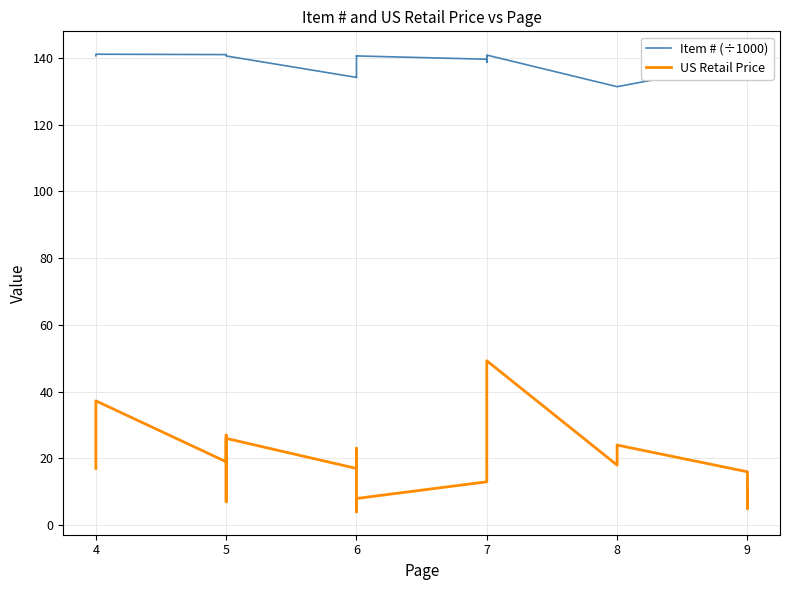

How many data points does each series have?

25